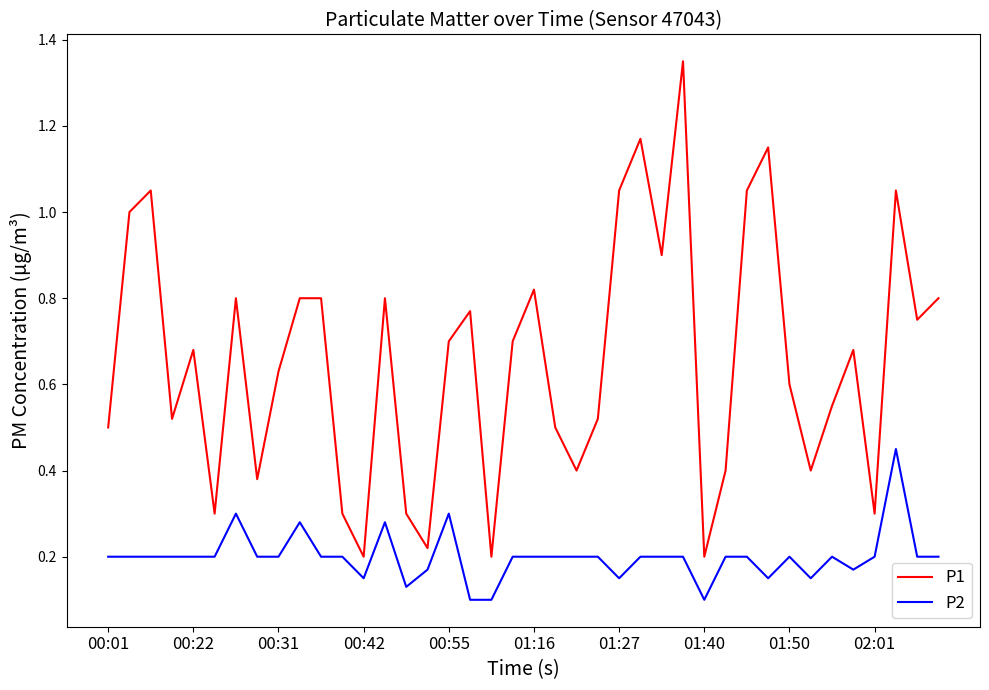

Which series has the largest range (max minus min)?

P1